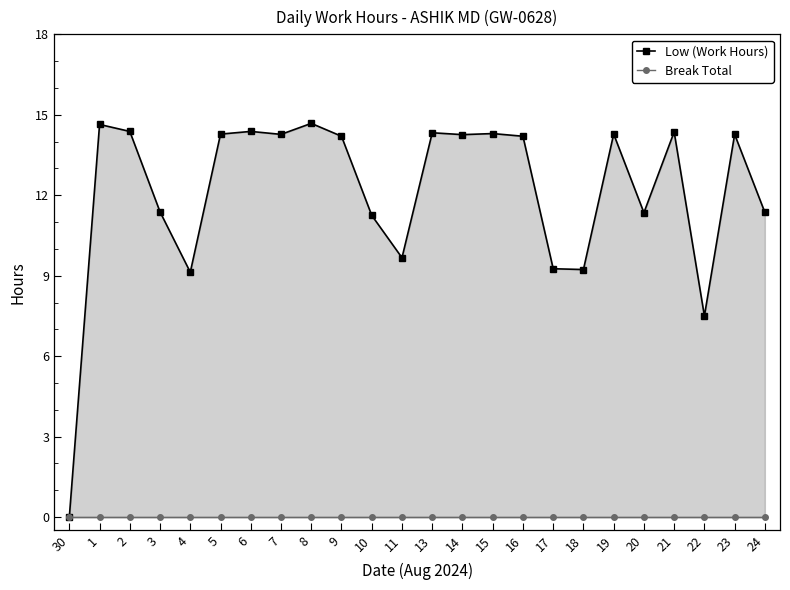

True or false: Low (Work Hours) and Break Total cross at least once.

False